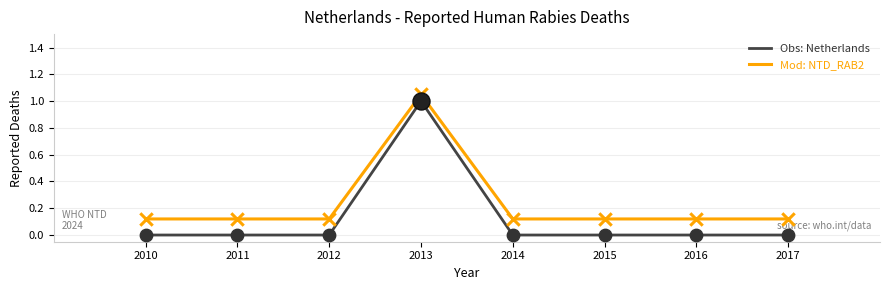

Which series has the largest range (max minus min)?

Obs: Netherlands